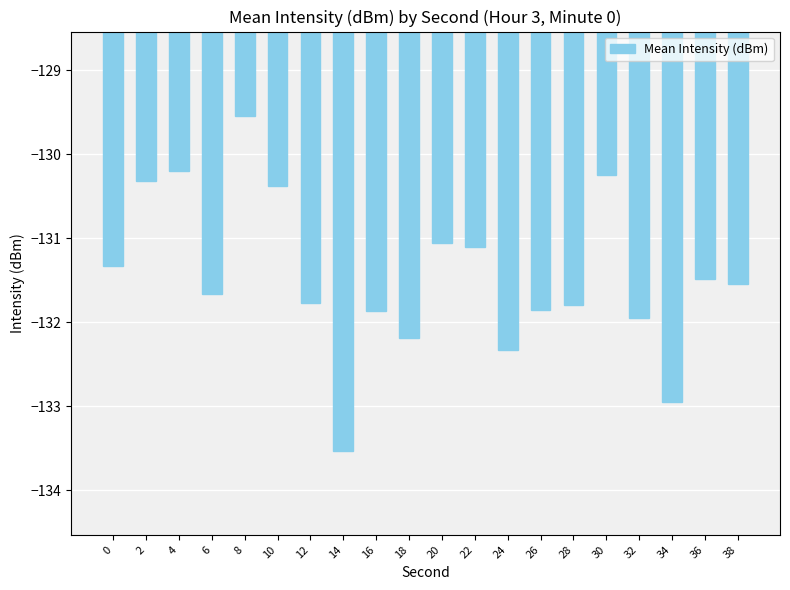

What value does the data have at 12?

-131.8